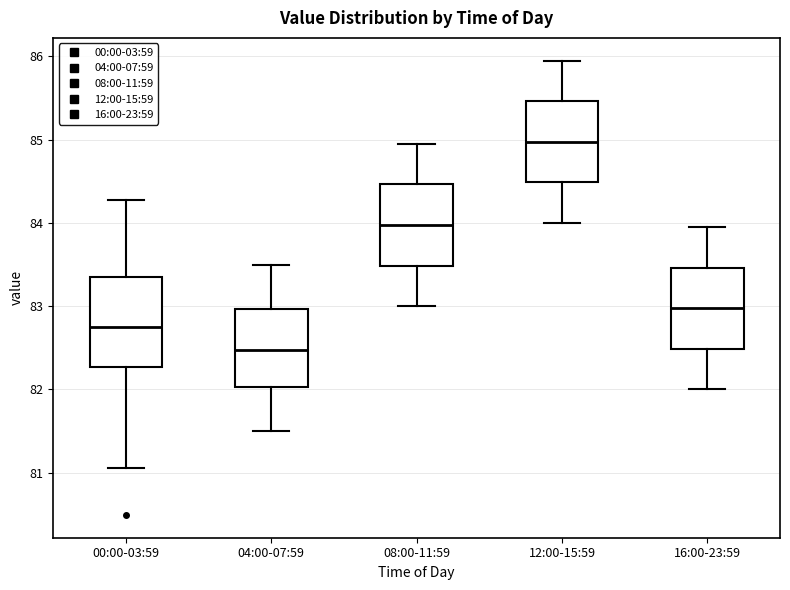

Which box's median line is the lowest?

04:00-07:59